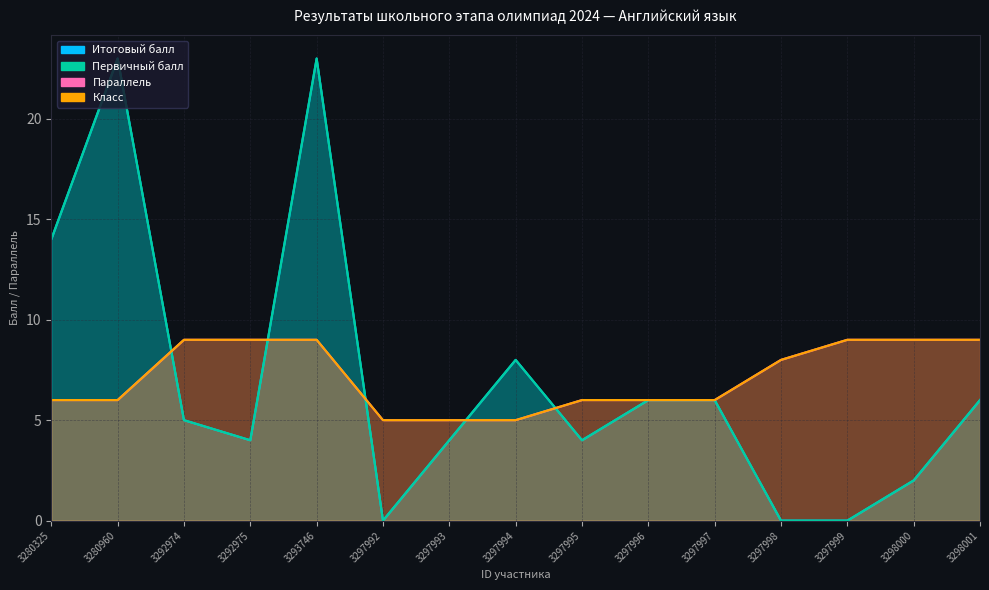

Where does the Параллель series first go above 6?

3292974